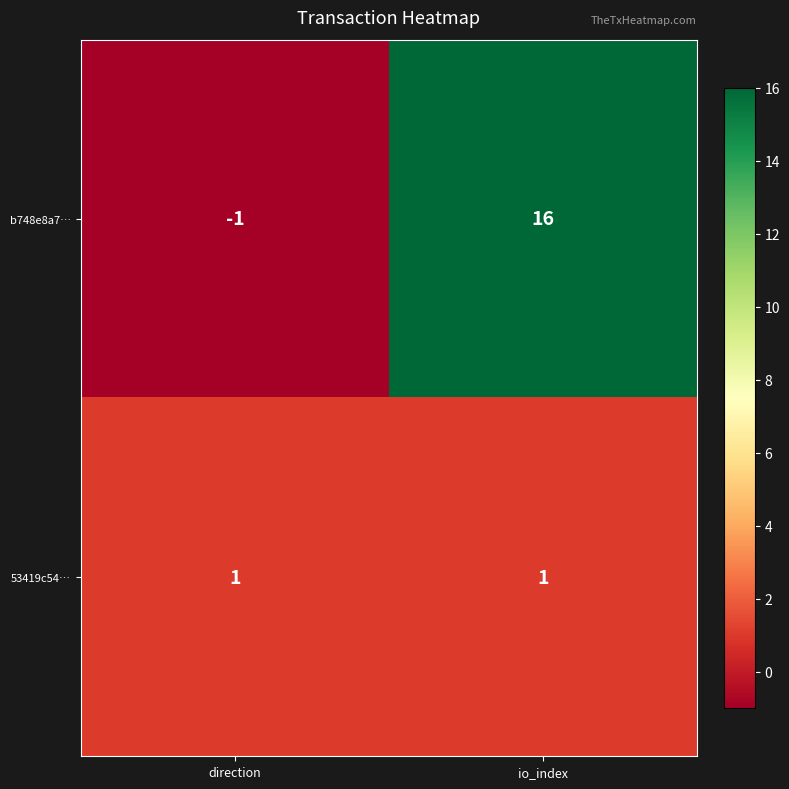

The value of 53419c54… at io_index is 1. True or false?

True